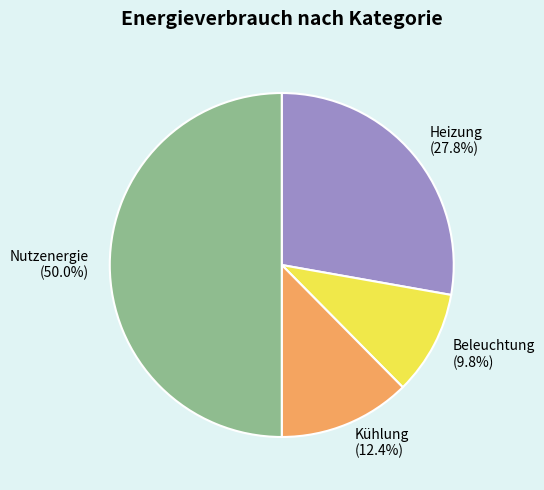

To the nearest percent, what is the difference between the Heizung and Beleuchtung slice percentages?

18%